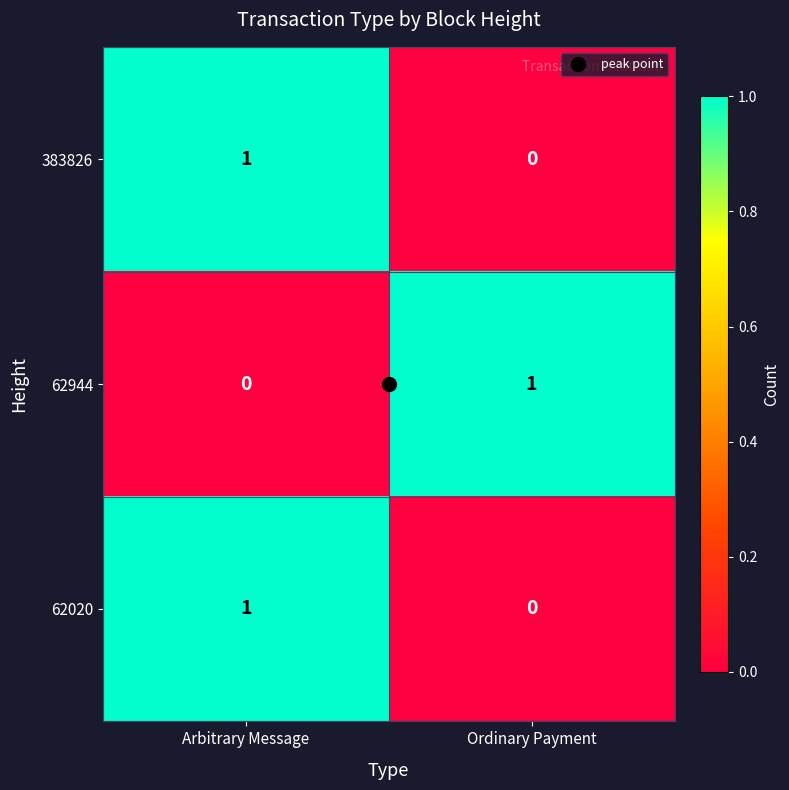

Rank the categories by 62944 value from highest to lowest.

Ordinary Payment, Arbitrary Message